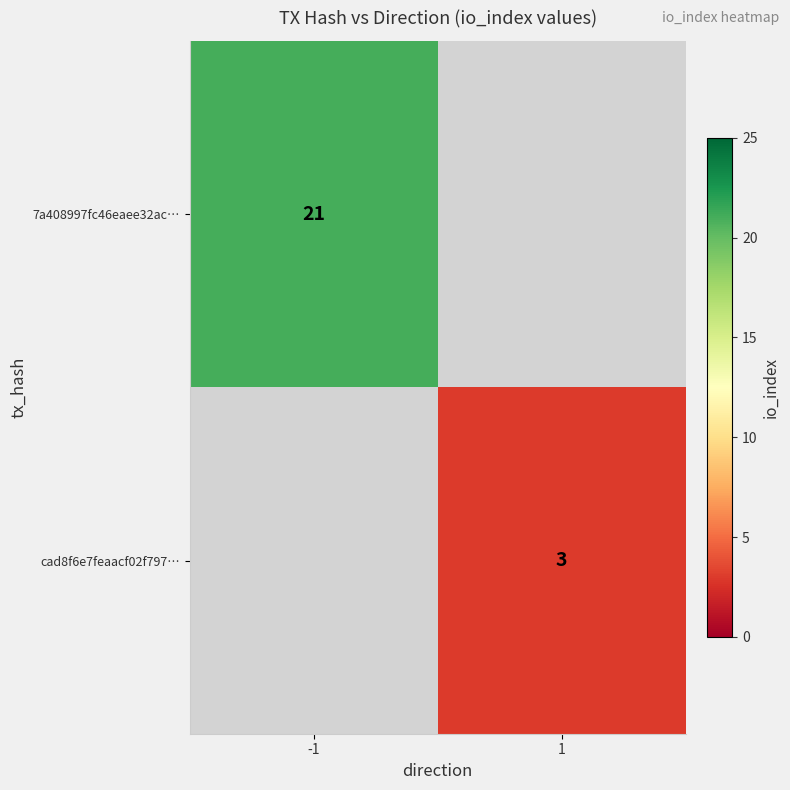

The value of cad8f6e7feaacf02f797… at 1 is 3. True or false?

True